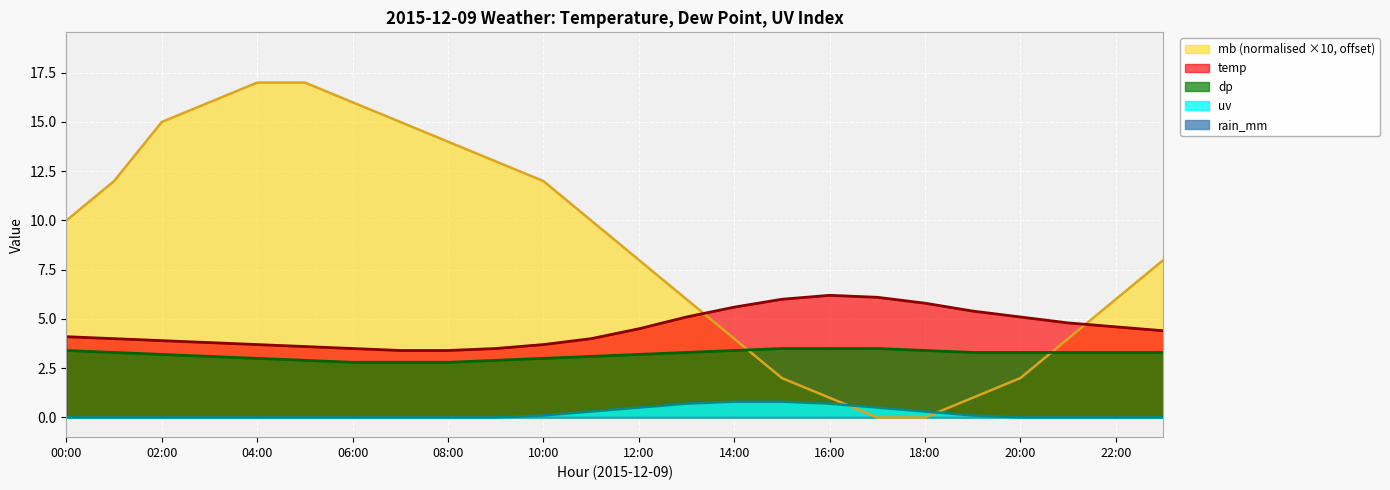

Count the dp values in the range 3 to 4.

19